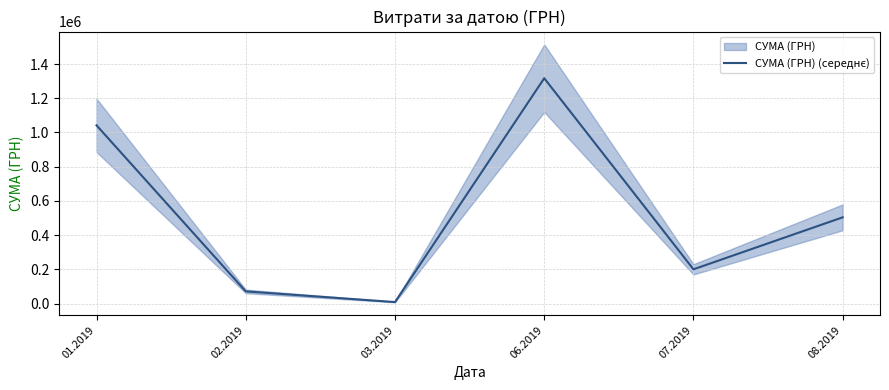

Which has a higher value, 06.2019 or 02.2019?

06.2019